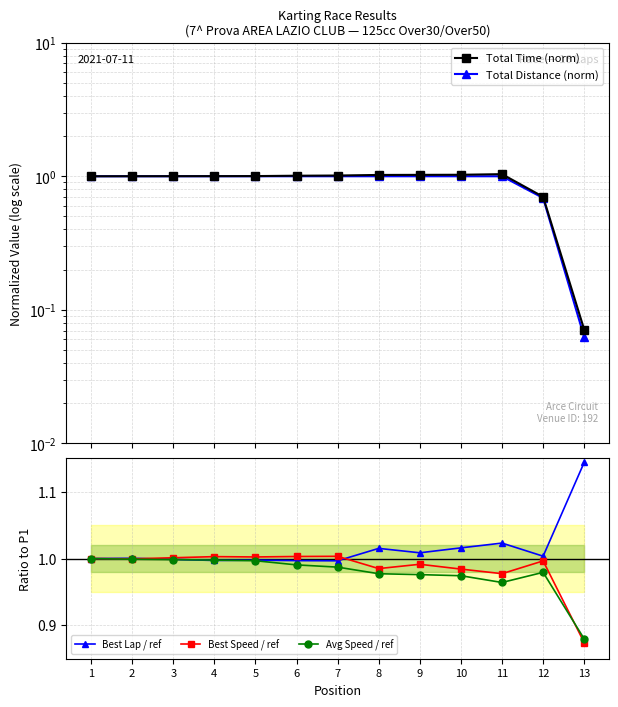

After their last crossing, which series has the higher values: Total Time (norm) or Best Speed / ref?

Best Speed / ref